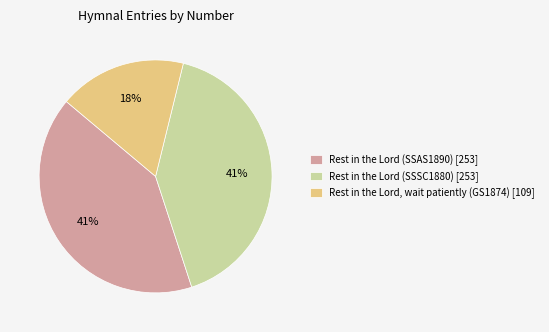

Does Rest in the Lord (SSSC1880) [253] represent more than half of the total?

No